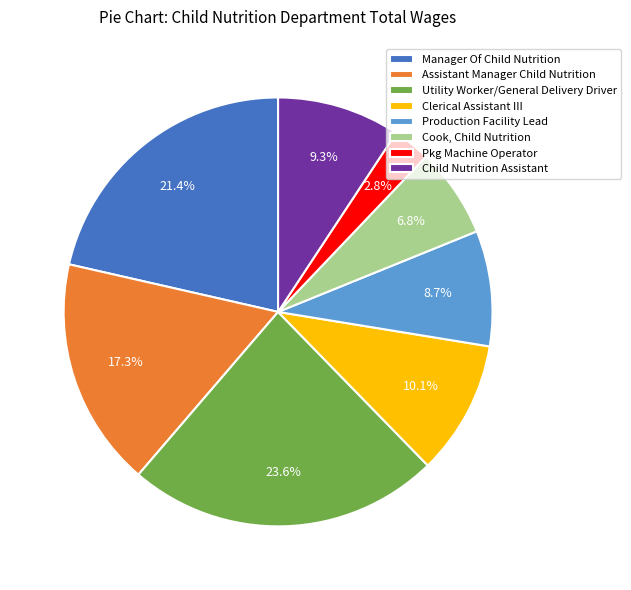

True or false: Cook, Child Nutrition accounts for 7% of the total.

True